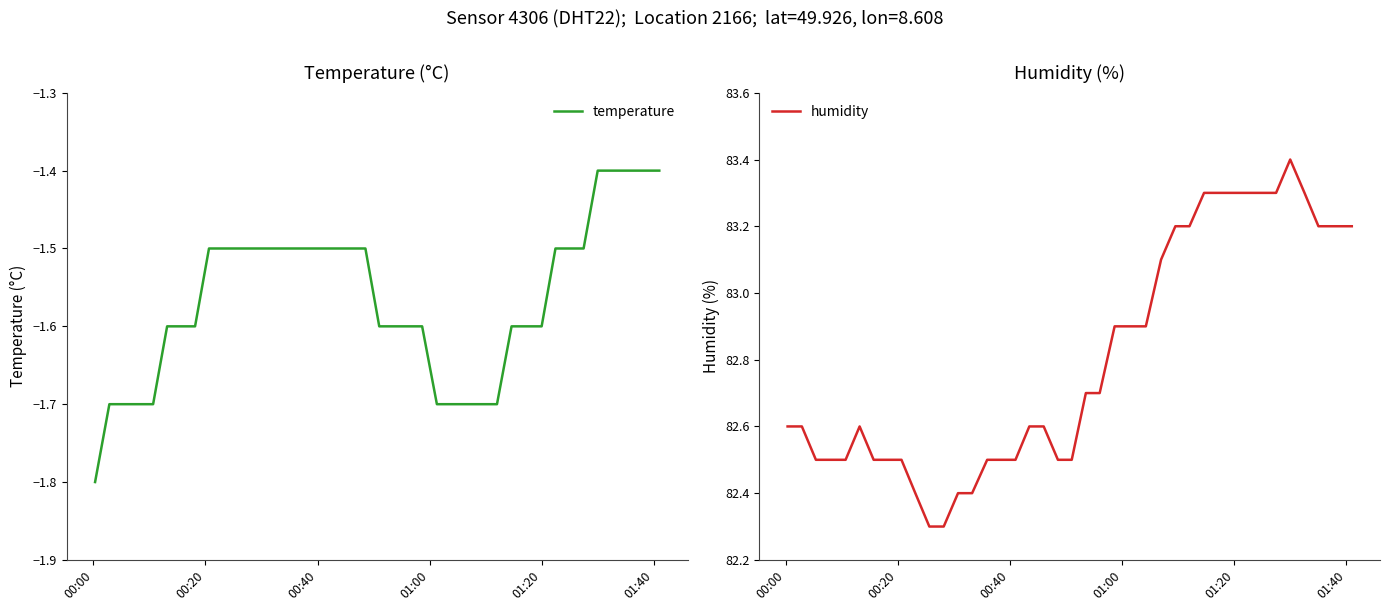

Is this an area chart (filled region under the line)?

No